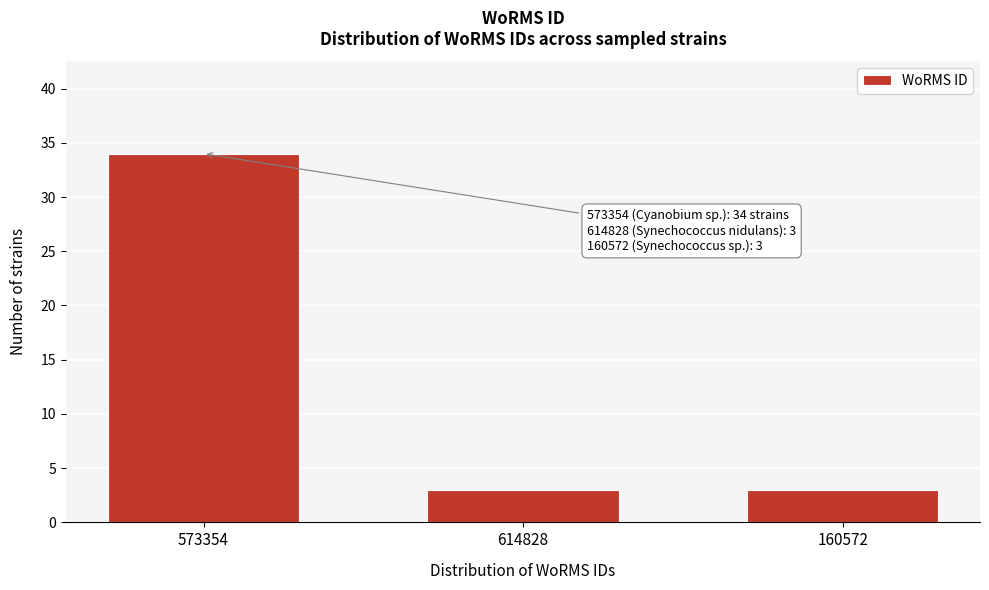

Reading left to right, extract all data points from this chart.

573354=34	614828=3	160572=3